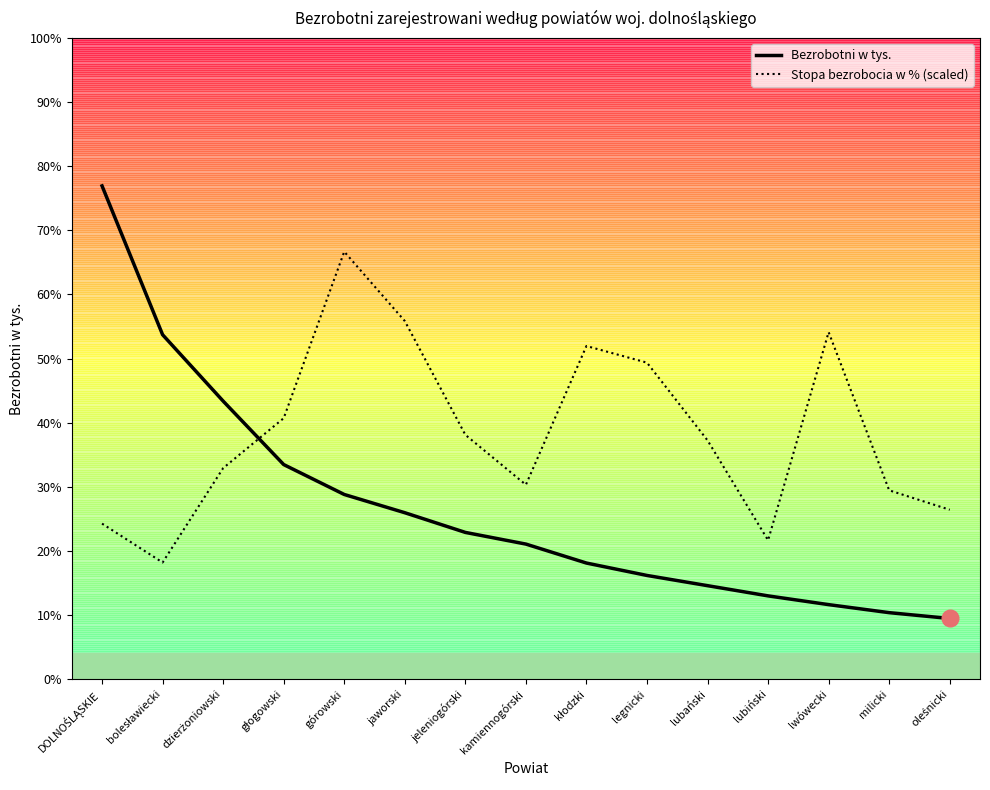

Between which two adjacent categories do Bezrobotni w tys. and Stopa bezrobocia w % (scaled) first intersect?

dzierżoniowski and głogowski